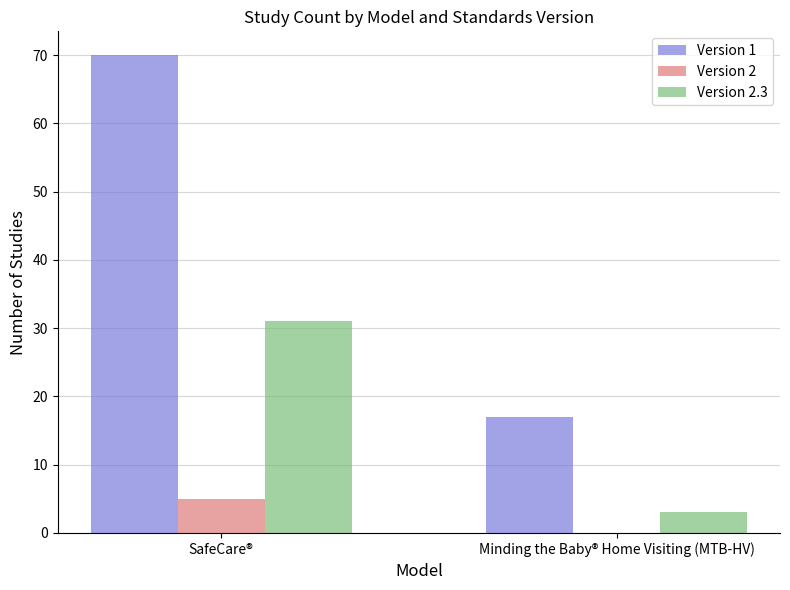

Between SafeCare® and Minding the Baby® Home Visiting (MTB-HV), which series saw the biggest shift?

Version 1